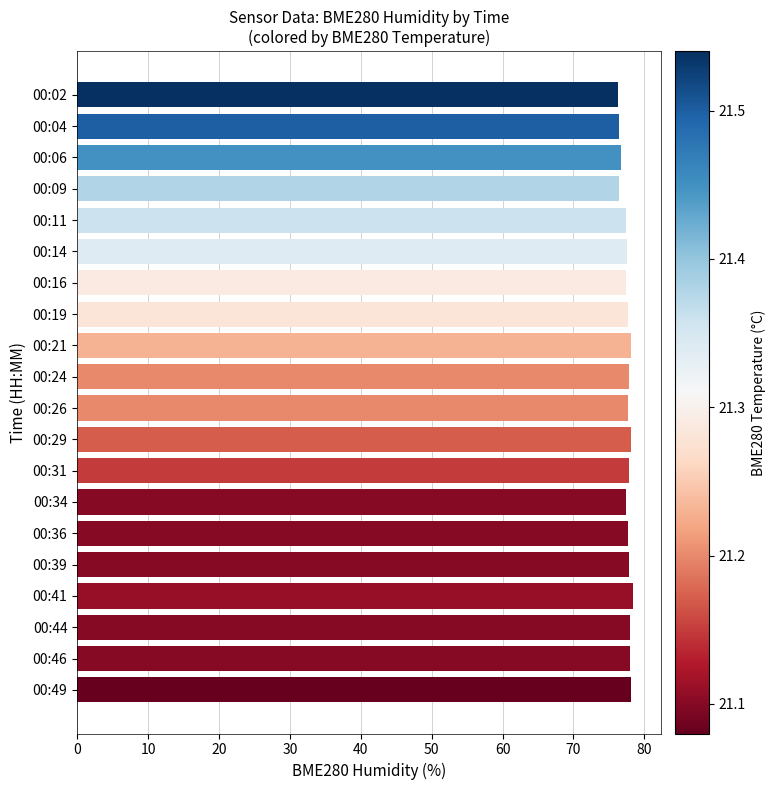

What is the smallest value displayed?

76.3